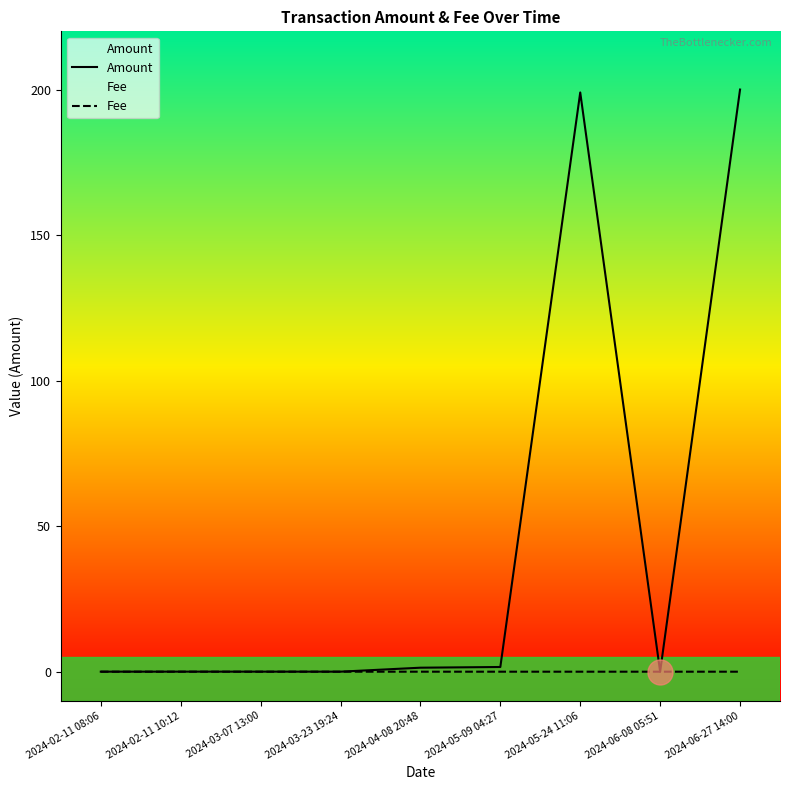

Which category has the highest value in the Amount series?

2024-06-27 14:00